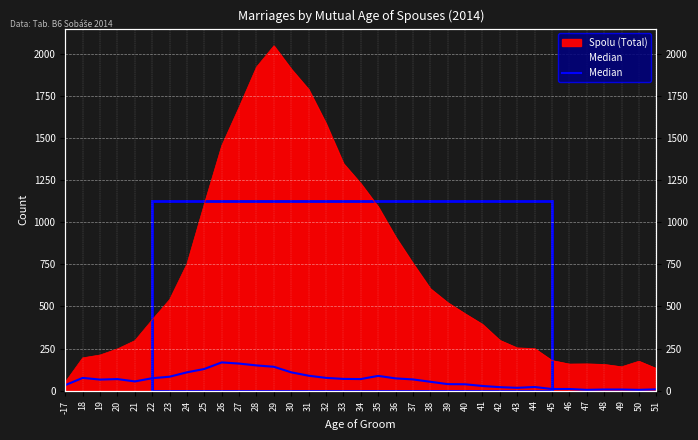

How many data points does each series have?

35